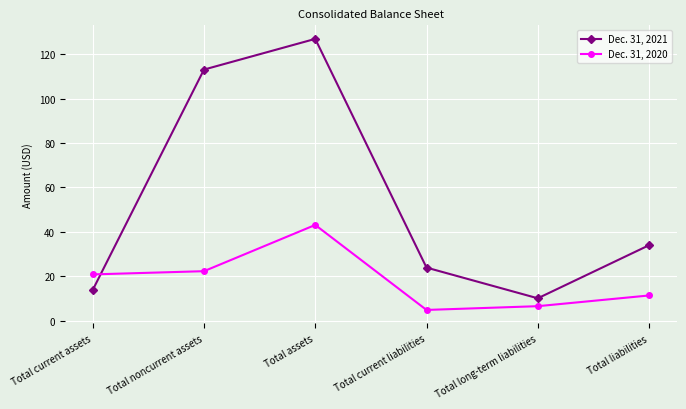

How many data points in Dec. 31, 2021 are above 33?

3